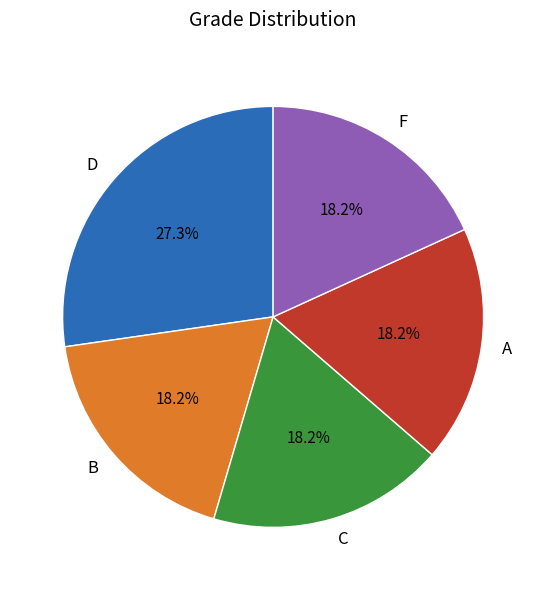

What is the largest slice in the pie chart?

D